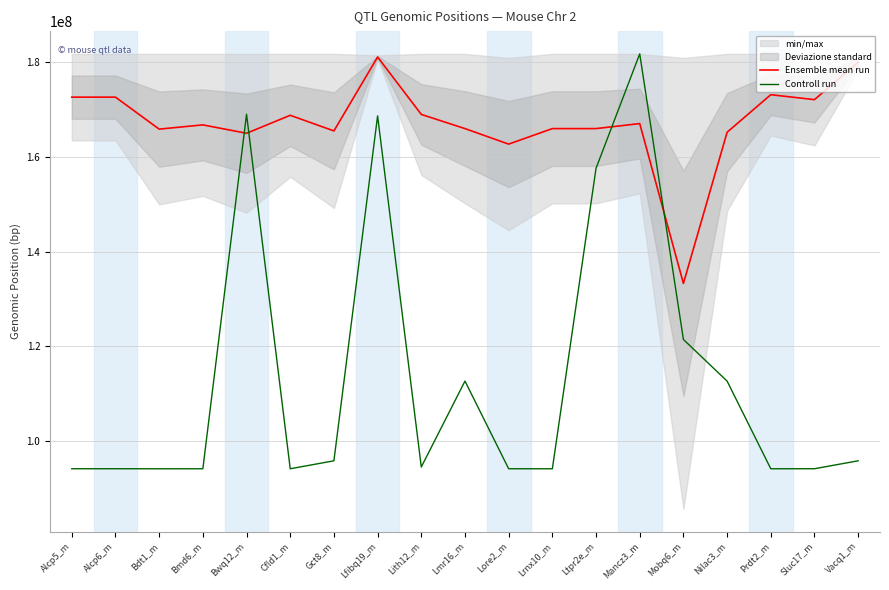

Read the Controll run value at Bwq12_m.

169017650.6